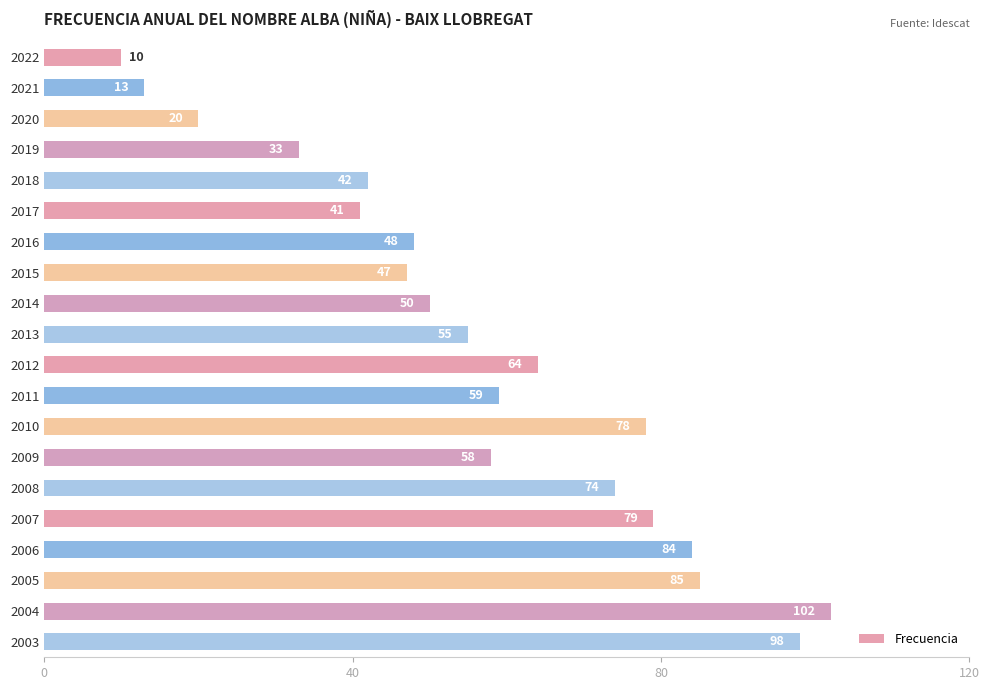

What is the value of the 7th bar from the top?

48